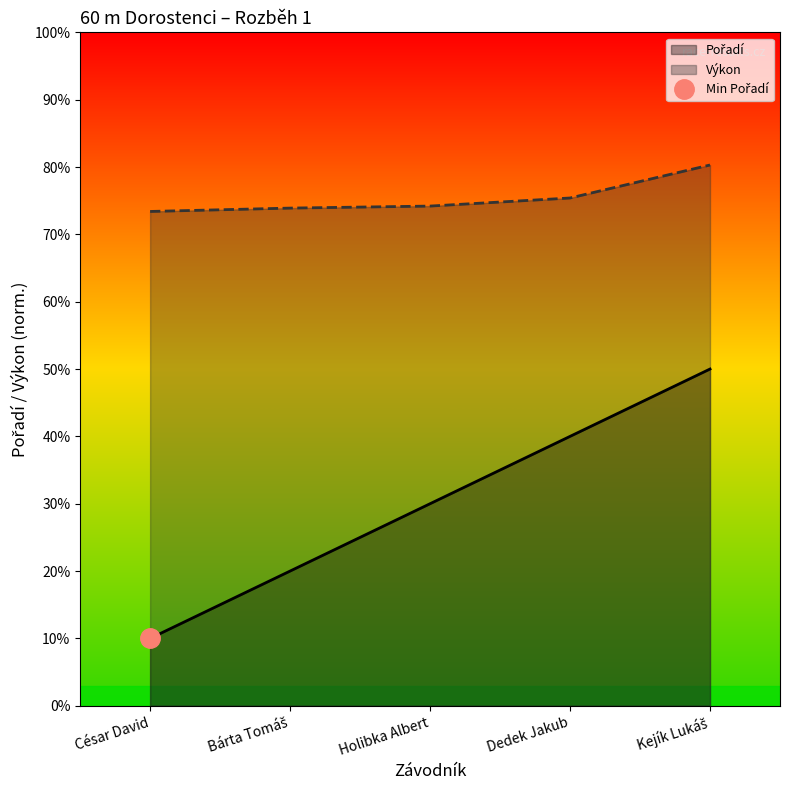

What is the label of the 5th point from the right?

César David